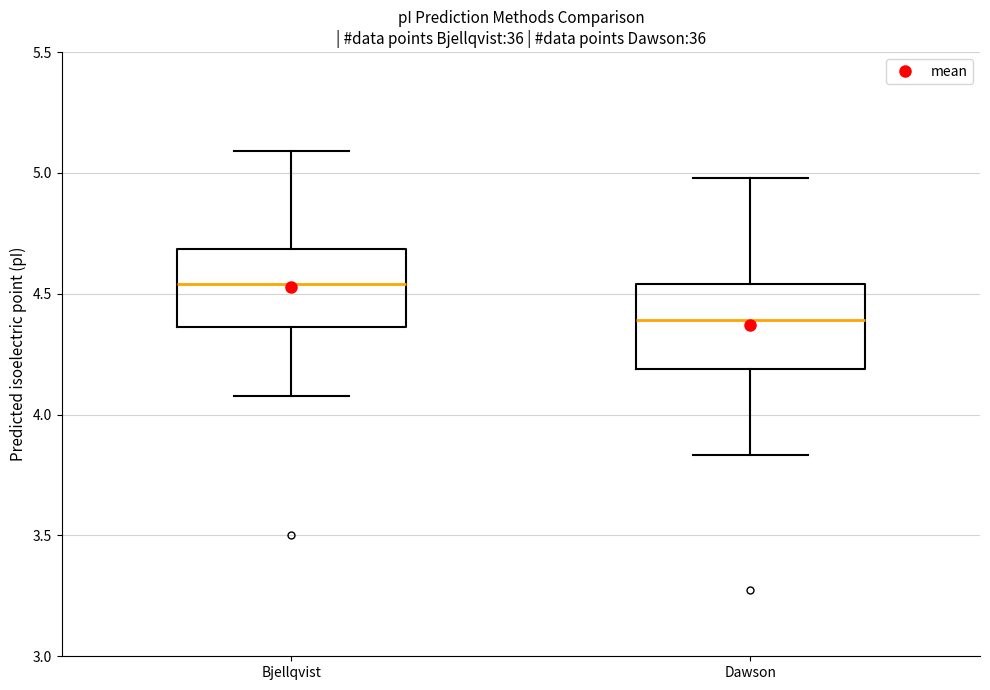

Where does the lower whisker of the box for Dawson end on the y-axis? The values are not printed on the chart, so give them approximately, as read against the axis.

3.85